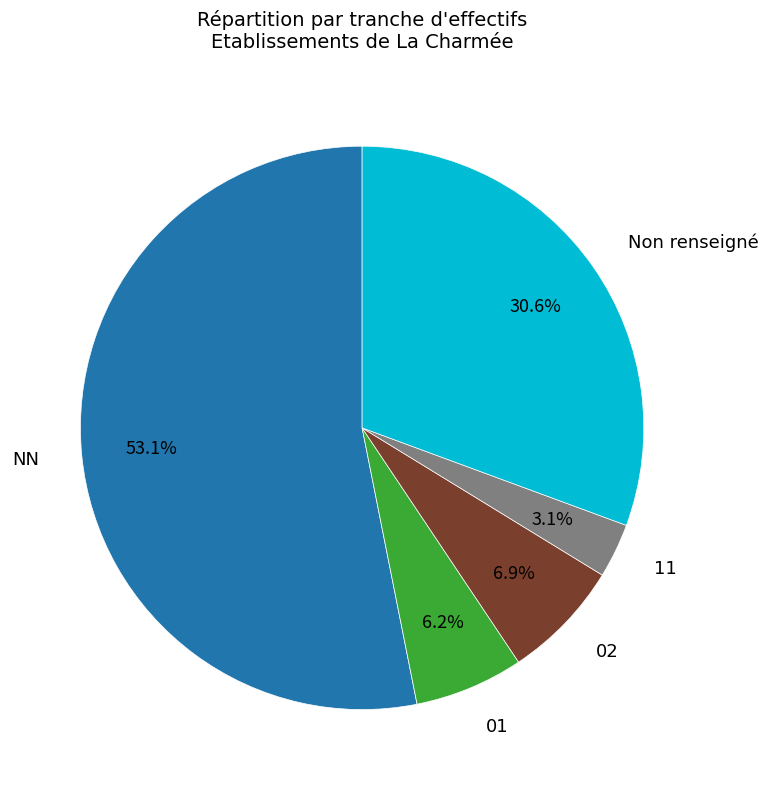

Approximately how many times larger is the value at 01 compared to 11?

2.0